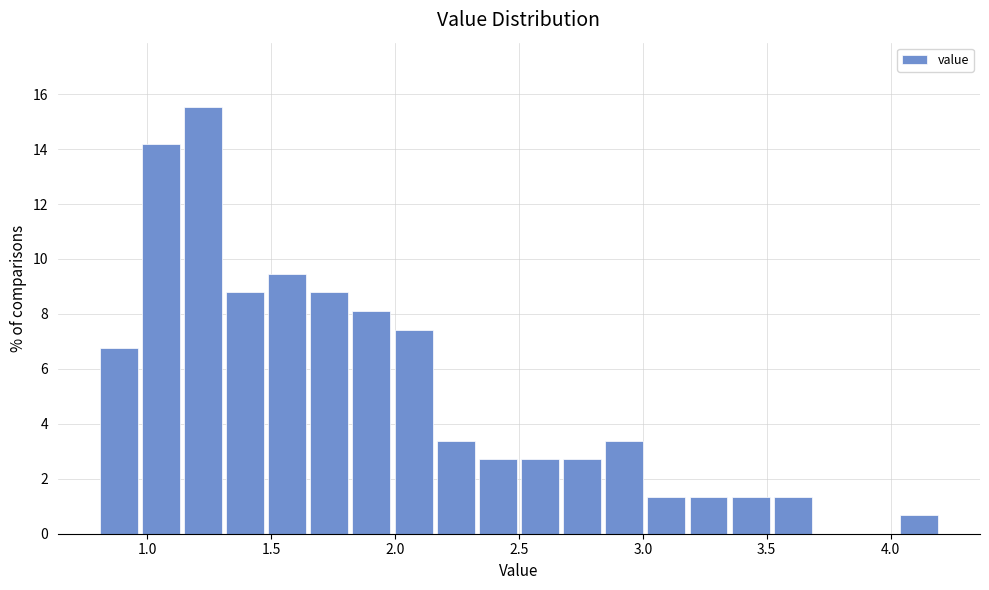

Read against the x-axis, roughly where is the centre of the tallest bar?

1.25